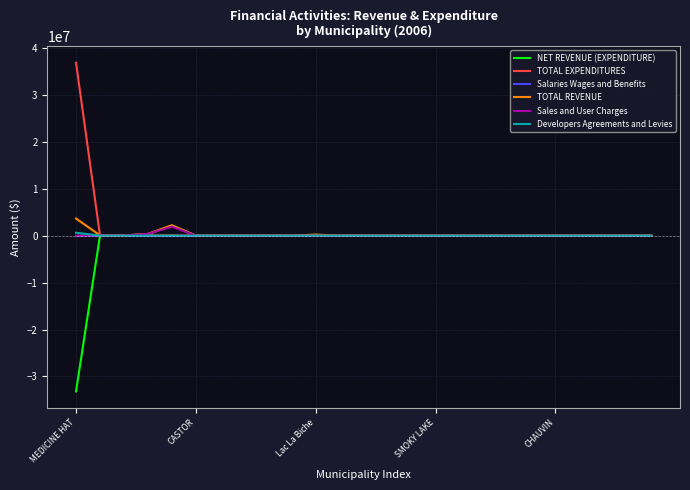

What is the highest value of the TOTAL EXPENDITURES series?

36834000